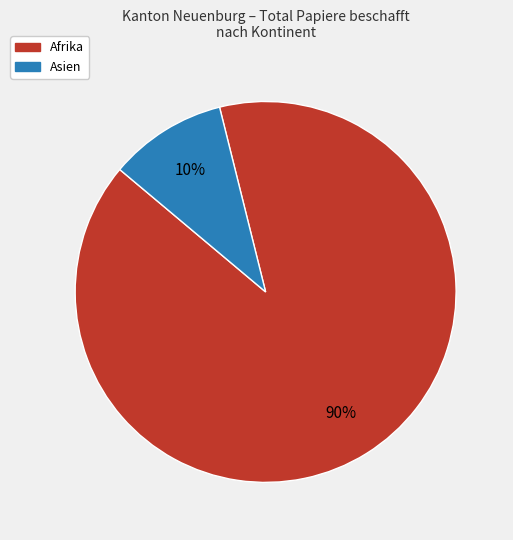

To the nearest percent, what is the difference between the largest and smallest slice percentages?

80%